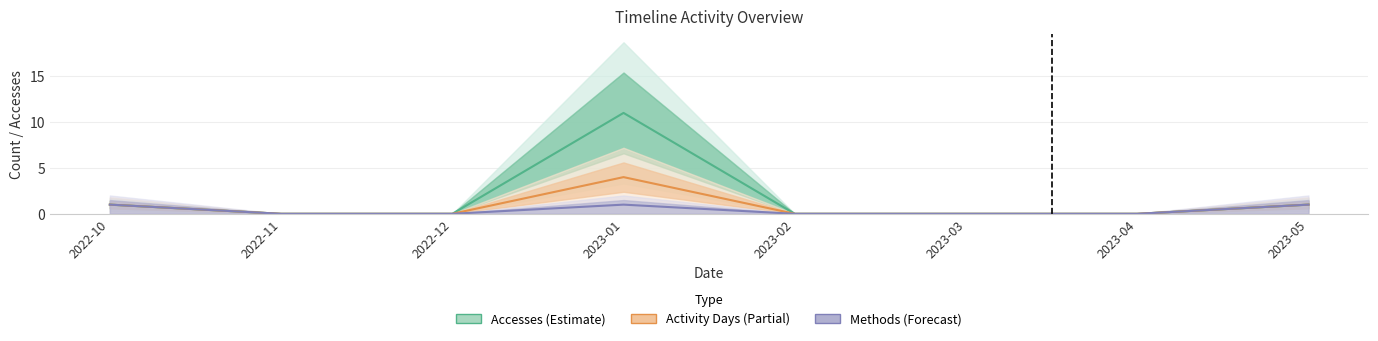

Which category has the lowest value in the Methods (Forecast) series?

2022-11